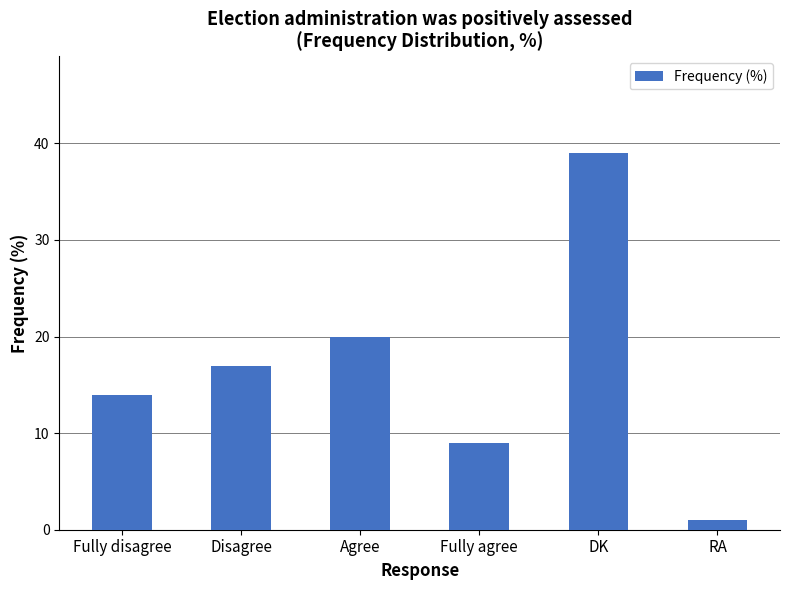

At which category does the chart reach its minimum across all series?

RA